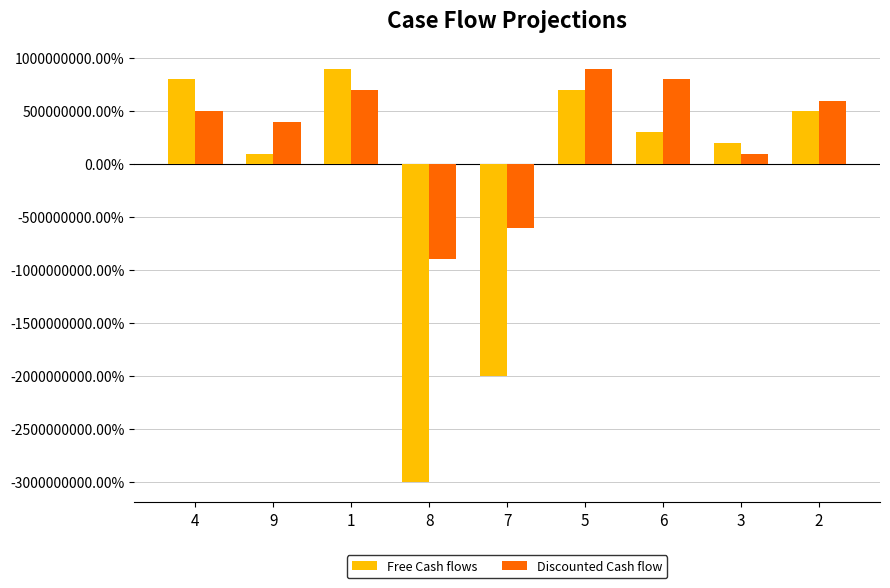

What is the label of the 6th bar from the left?

5